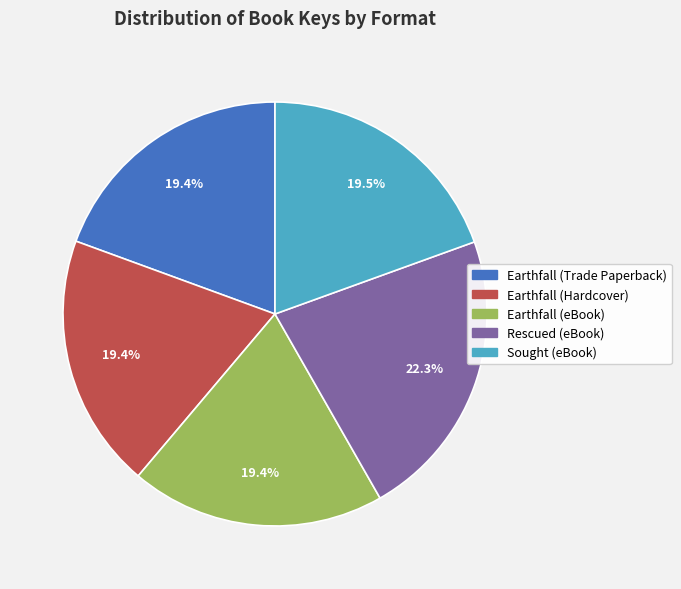

What is the largest slice in the pie chart?

Rescued (eBook)